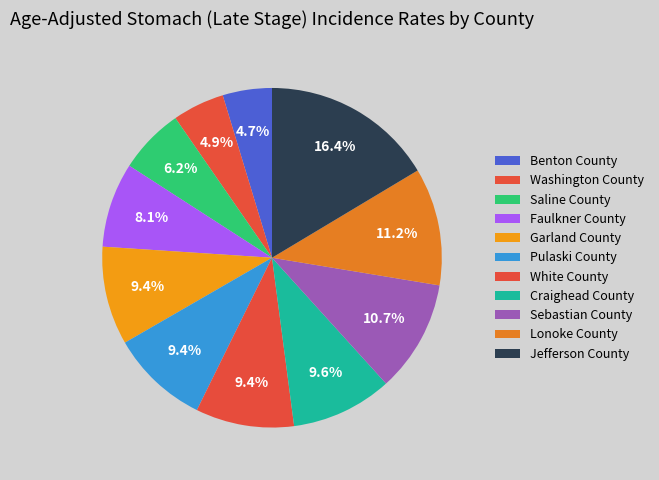

How many slices are in this pie chart?

11